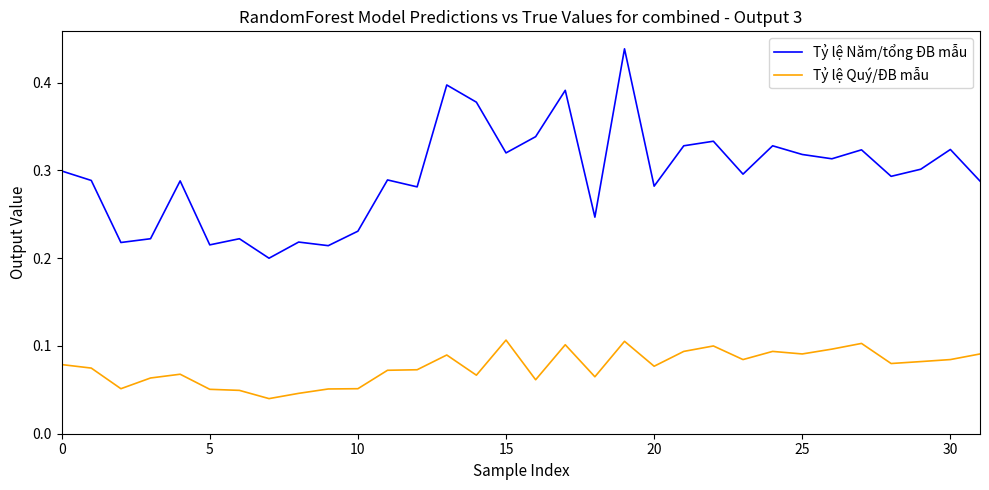

Rank the series by their maximum value, from highest to lowest.

Tỷ lệ Năm/tổng ĐB mẫu, Tỷ lệ Quý/ĐB mẫu